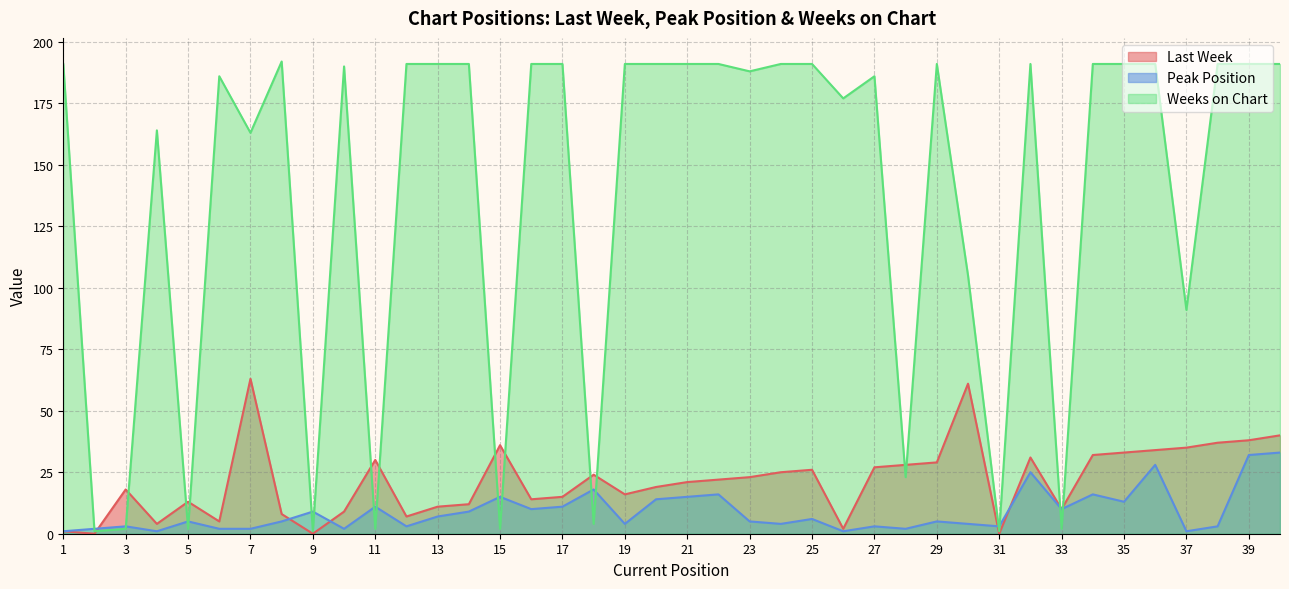

Reading right to left, transcribe all the data shown in this chart.

Last Week: 40=40	39=38	38=37	37=35	36=34	35=33	34=32	33=10	32=31	31=0	30=61	29=29	28=28	27=27	26=2	25=26	24=25	23=23	22=22	21=21	20=19	19=16	18=24	17=15	16=14	15=36	14=12	13=11	12=7	11=30	10=9	9=0	8=8	7=63	6=5	5=13	4=4	3=18	2=0	1=1
Peak Position: 40=33	39=32	38=3	37=1	36=28	35=13	34=16	33=10	32=25	31=3	30=4	29=5	28=2	27=3	26=1	25=6	24=4	23=5	22=16	21=15	20=14	19=4	18=18	17=11	16=10	15=15	14=9	13=7	12=3	11=11	10=2	9=9	8=5	7=2	6=2	5=5	4=1	3=3	2=2	1=1
Weeks on Chart: 40=191	39=191	38=191	37=91	36=191	35=191	34=191	33=2	32=191	31=1	30=105	29=191	28=23	27=186	26=177	25=191	24=191	23=188	22=191	21=191	20=191	19=191	18=4	17=191	16=191	15=2	14=191	13=191	12=191	11=2	10=190	9=1	8=192	7=163	6=186	5=2	4=164	3=2	2=1	1=191